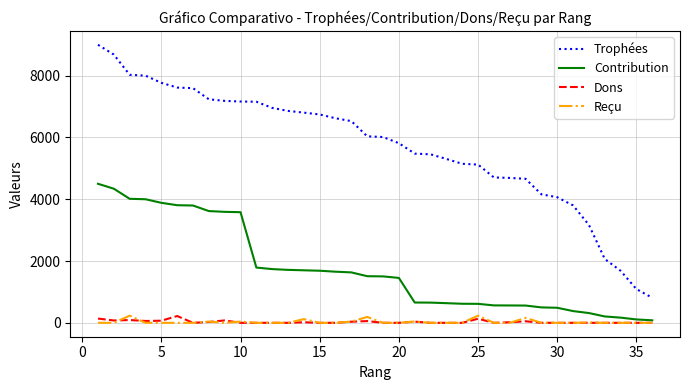

Which series has the largest total across all categories?

Trophées